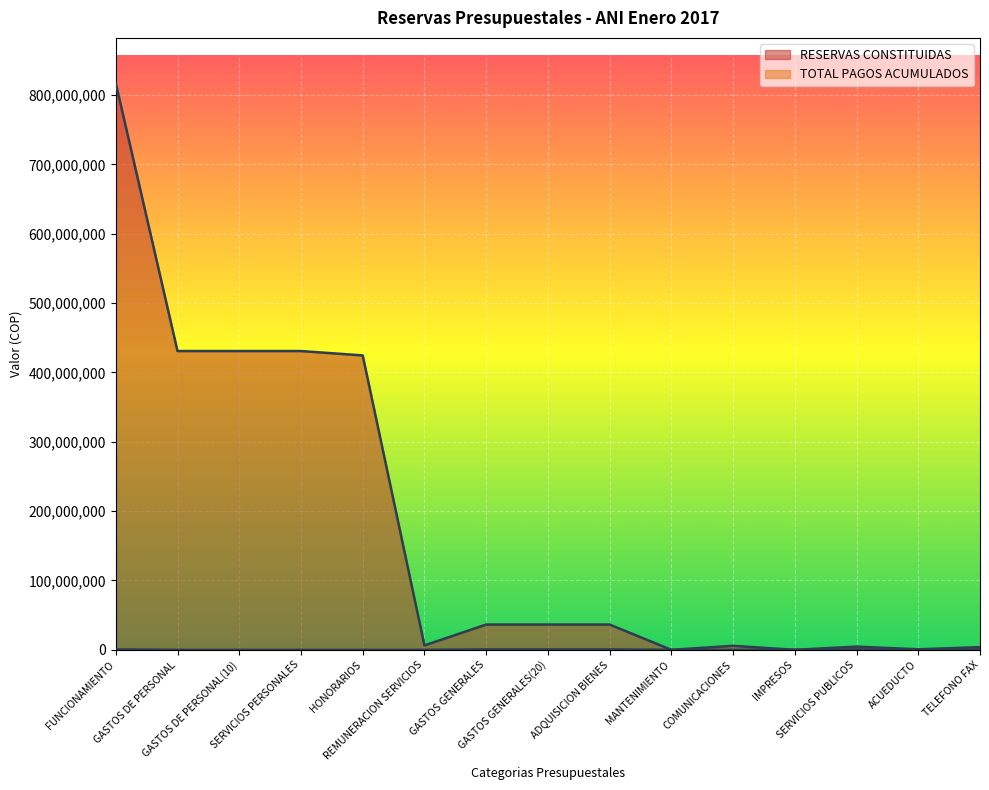

What is the label of the 4th point from the left?

SERVICIOS PERSONALES